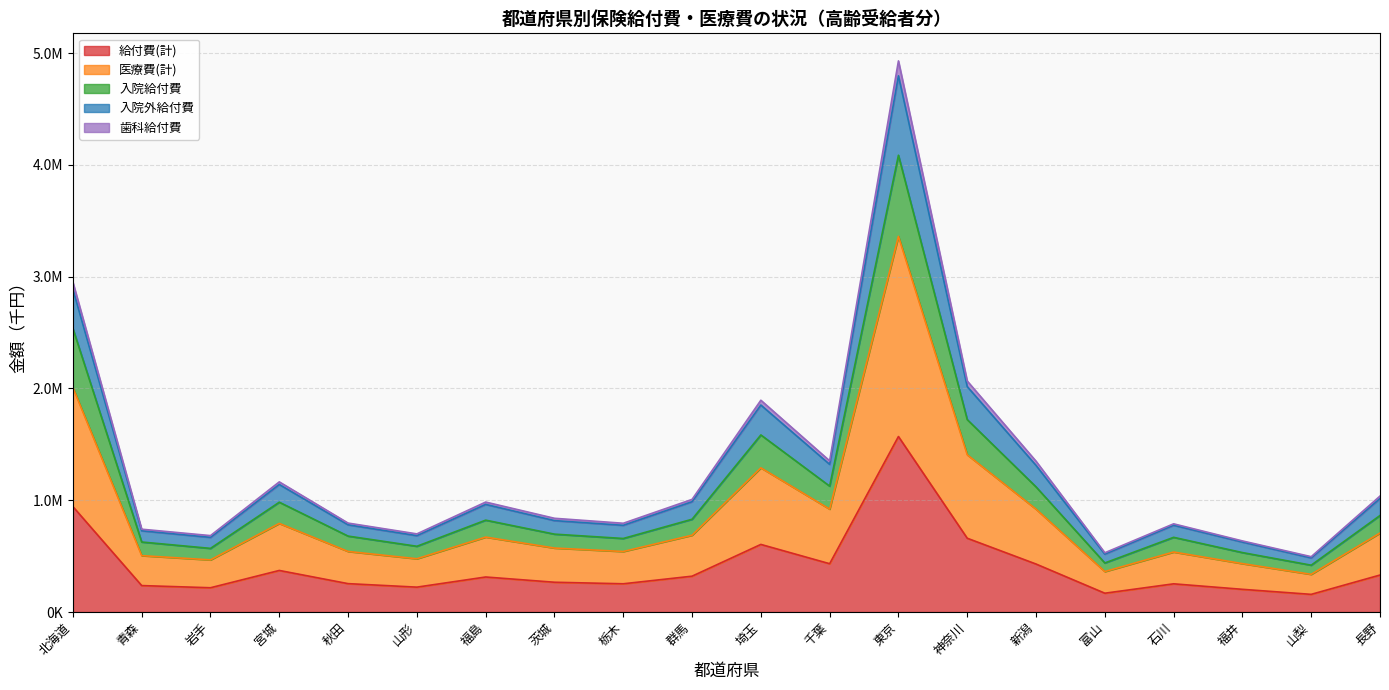

True or false: 入院給付費 and 入院外給付費 intersect in this chart.

False